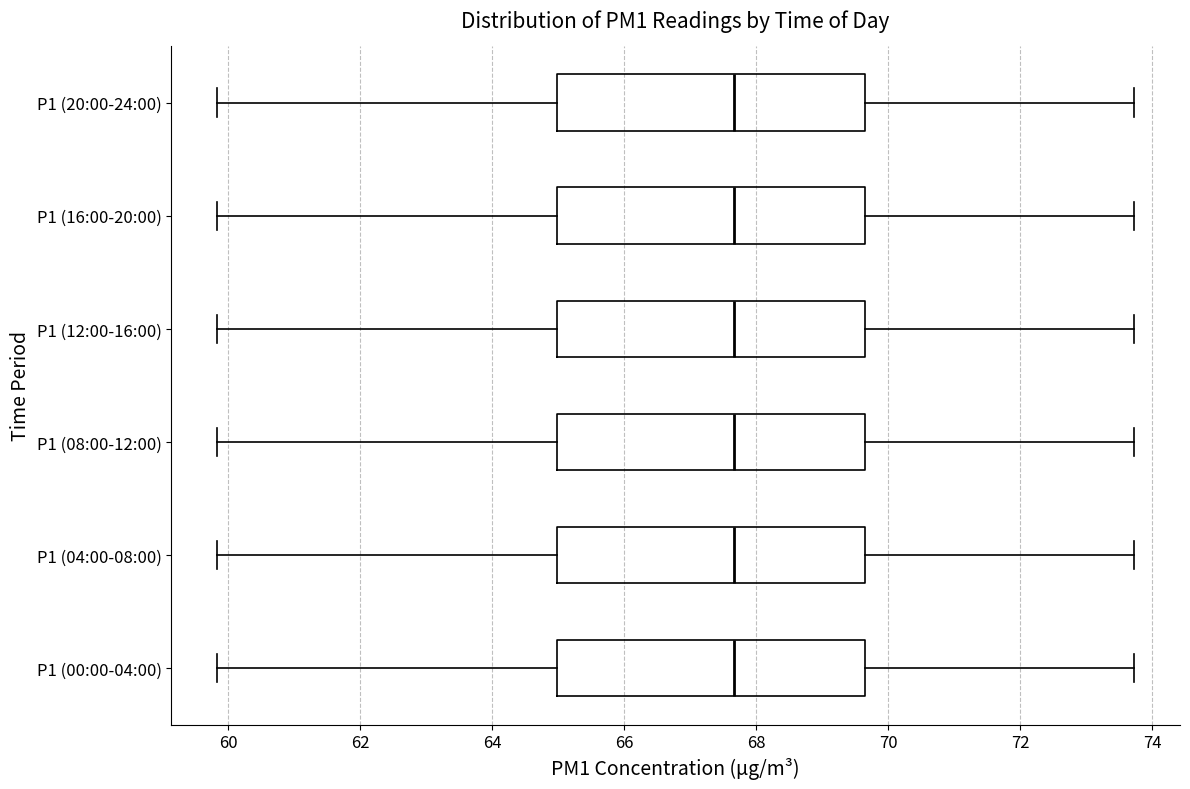

Reading bottom to top, transcribe this box plot: for each box, give where its median line is, the range the box spans, and where its two whiskers end, as read against the x-axis. The values are not printed on the chart, so give them approximately, as read against the axis.

P1 (00:00-04:00): median 67.6, box 65.0 to 69.6, whiskers 59.8 to 73.8
P1 (04:00-08:00): median 67.6, box 65.0 to 69.6, whiskers 59.8 to 73.8
P1 (08:00-12:00): median 67.6, box 65.0 to 69.6, whiskers 59.8 to 73.8
P1 (12:00-16:00): median 67.6, box 65.0 to 69.6, whiskers 59.8 to 73.8
P1 (16:00-20:00): median 67.6, box 65.0 to 69.6, whiskers 59.8 to 73.8
P1 (20:00-24:00): median 67.6, box 65.0 to 69.6, whiskers 59.8 to 73.8